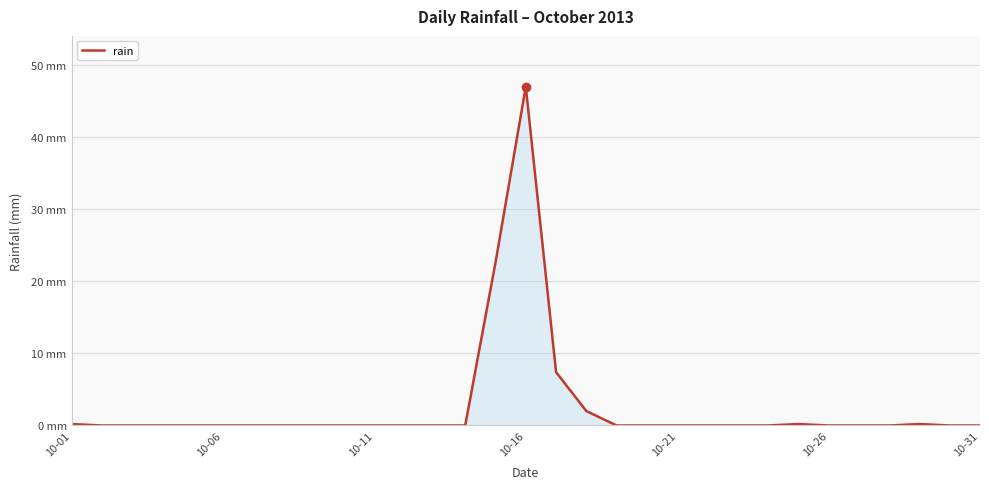

What is the difference between the second highest and minimum values?

22.6